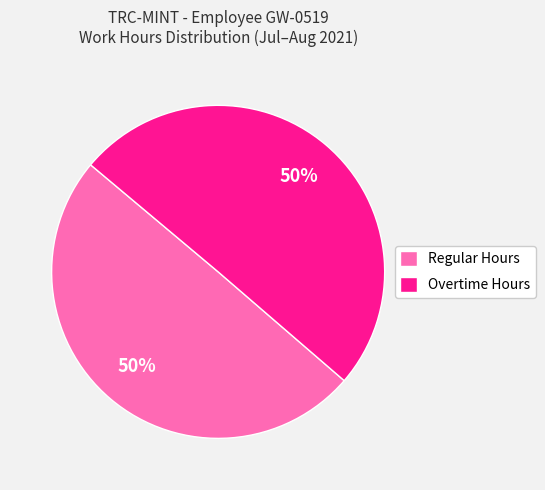

True or false: Overtime Hours accounts for 37% of the total.

False